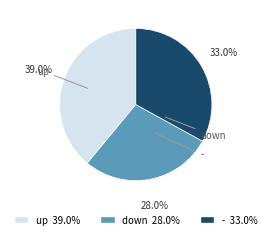

Combined, do down and up account for over 50%?

Yes